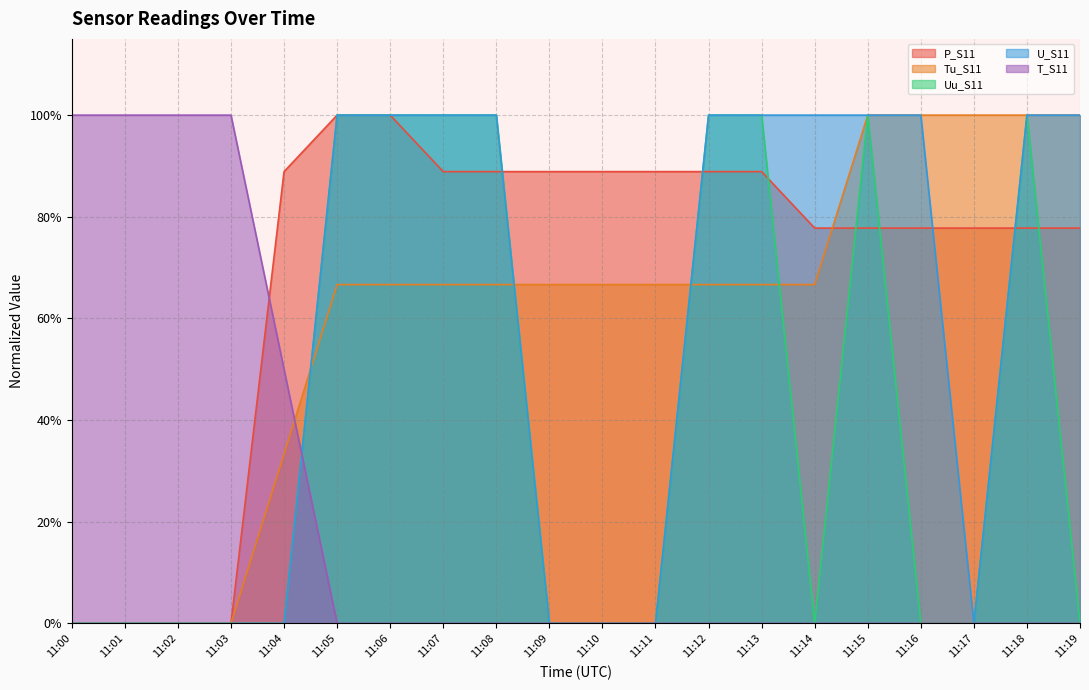

What is the difference between the second highest and minimum values in the Tu_S11 series?

1.0